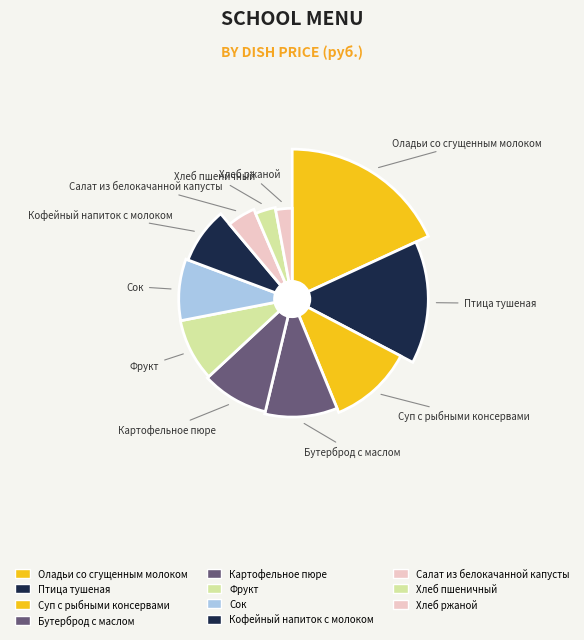

The Оладьи со сгущенным молоком slice represents 18% of the pie. True or false?

True